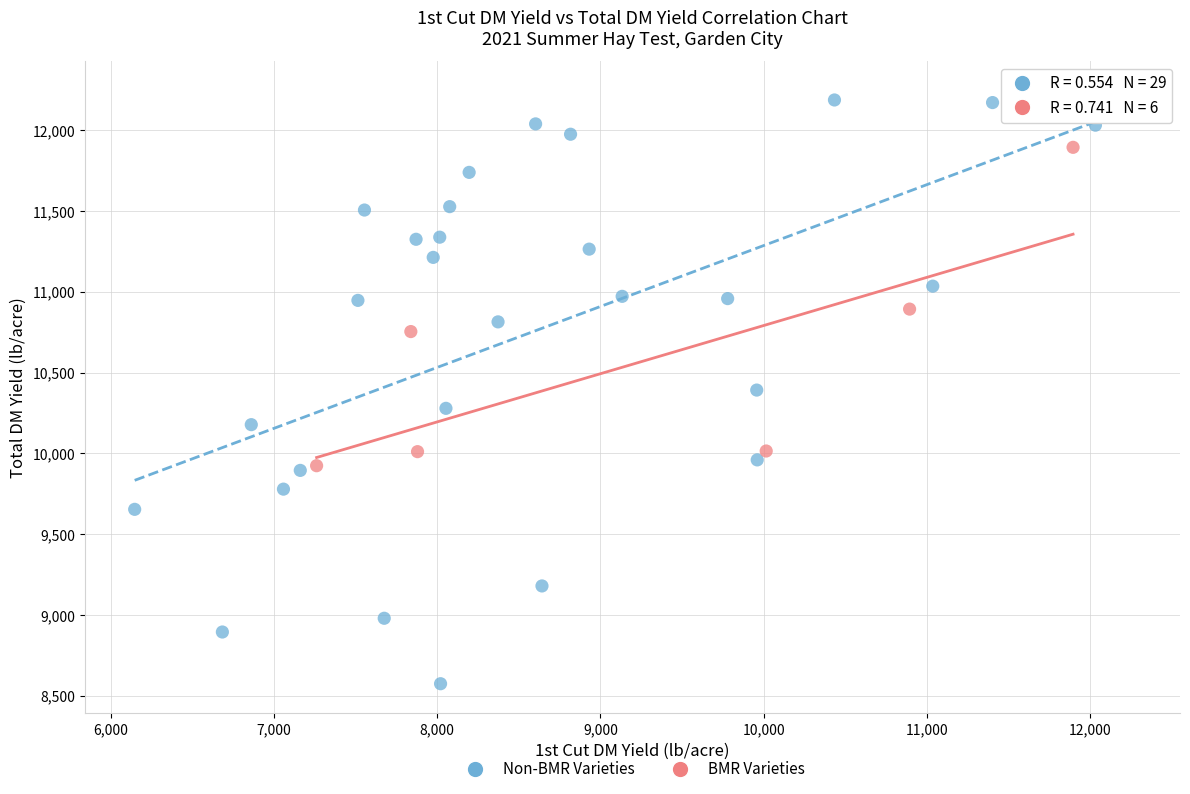

What are all the series names shown in the legend?

Non-BMR Varieties, BMR Varieties